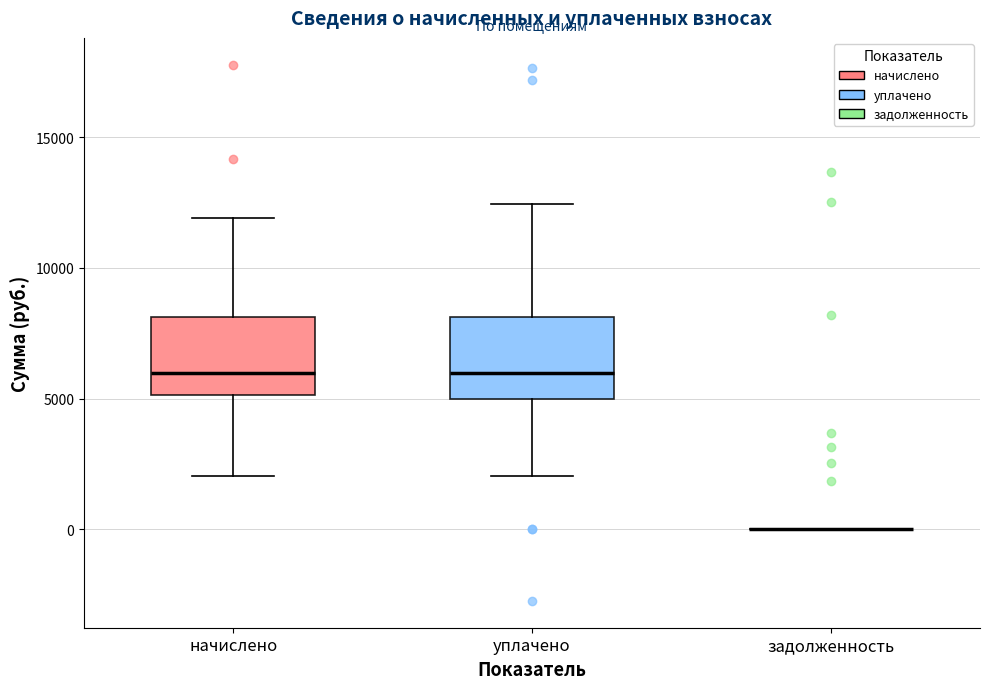

Reading left to right, read every box against the y-axis: the position of its median line, the range the box covers, and the ends of its whiskers. The values are not printed on the chart, so give them approximately, as read against the axis.

начислено: median 6000, box 5000 to 8000, whiskers 2000 to 12000
уплачено: median 6000, box 5000 to 8000, whiskers 2000 to 12500
задолженность: box collapsed to a line at 0, whiskers 0 to 0